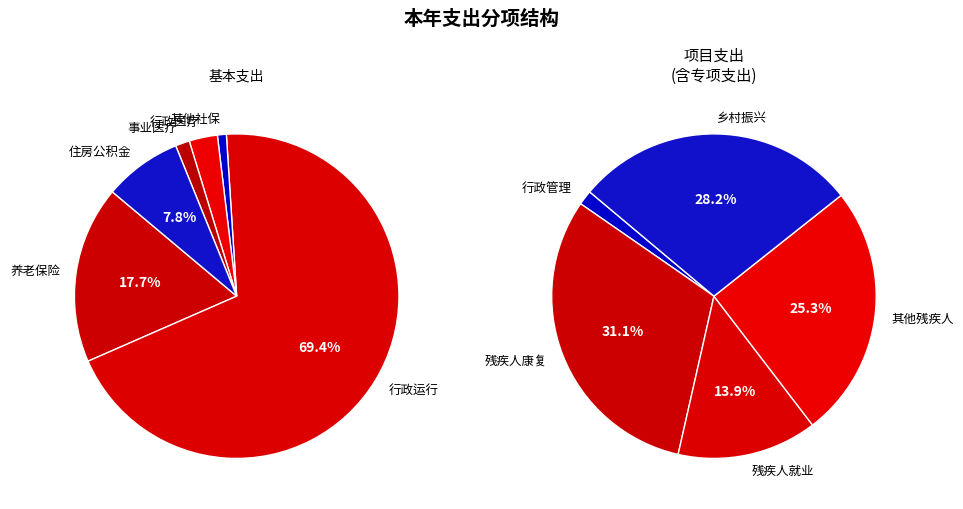

How many slices are in this pie chart?

11